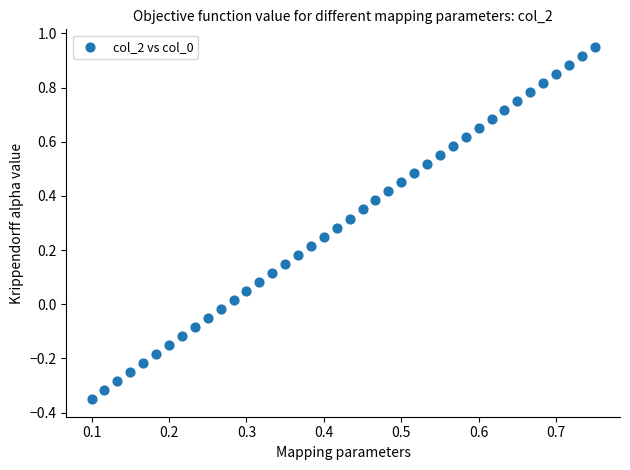

What is the range of Y values (max minus min)?

1.3